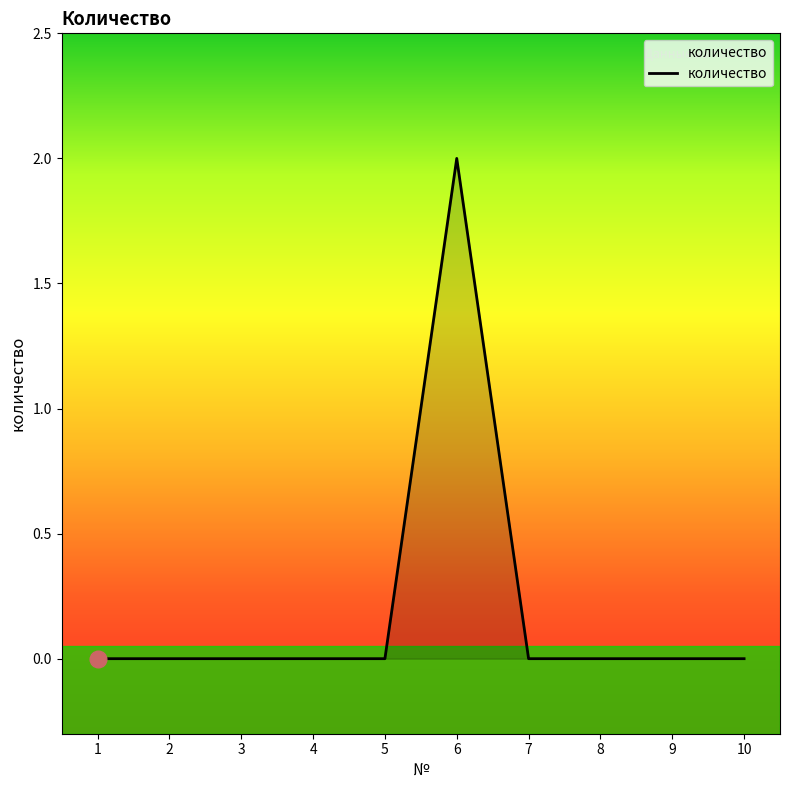

What is the maximum value shown in the chart?

2